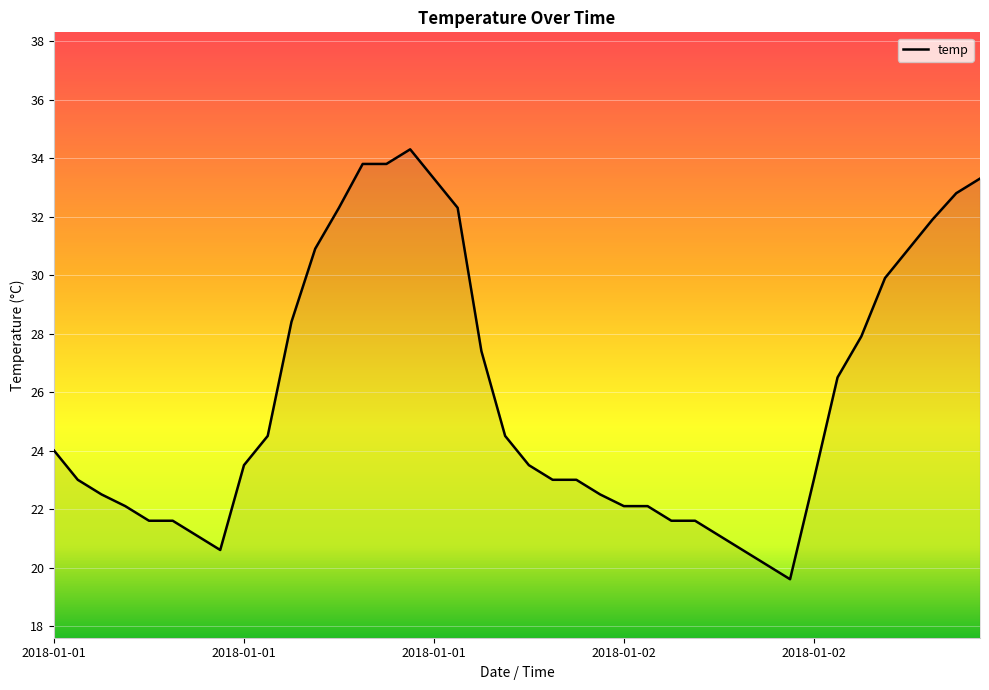

What is the maximum value shown in the chart?

34.3